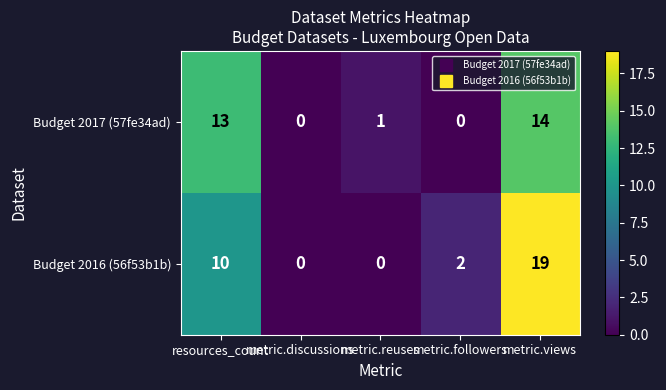

At which label is Budget 2016 (56f53b1b) closest to 9?

resources_count